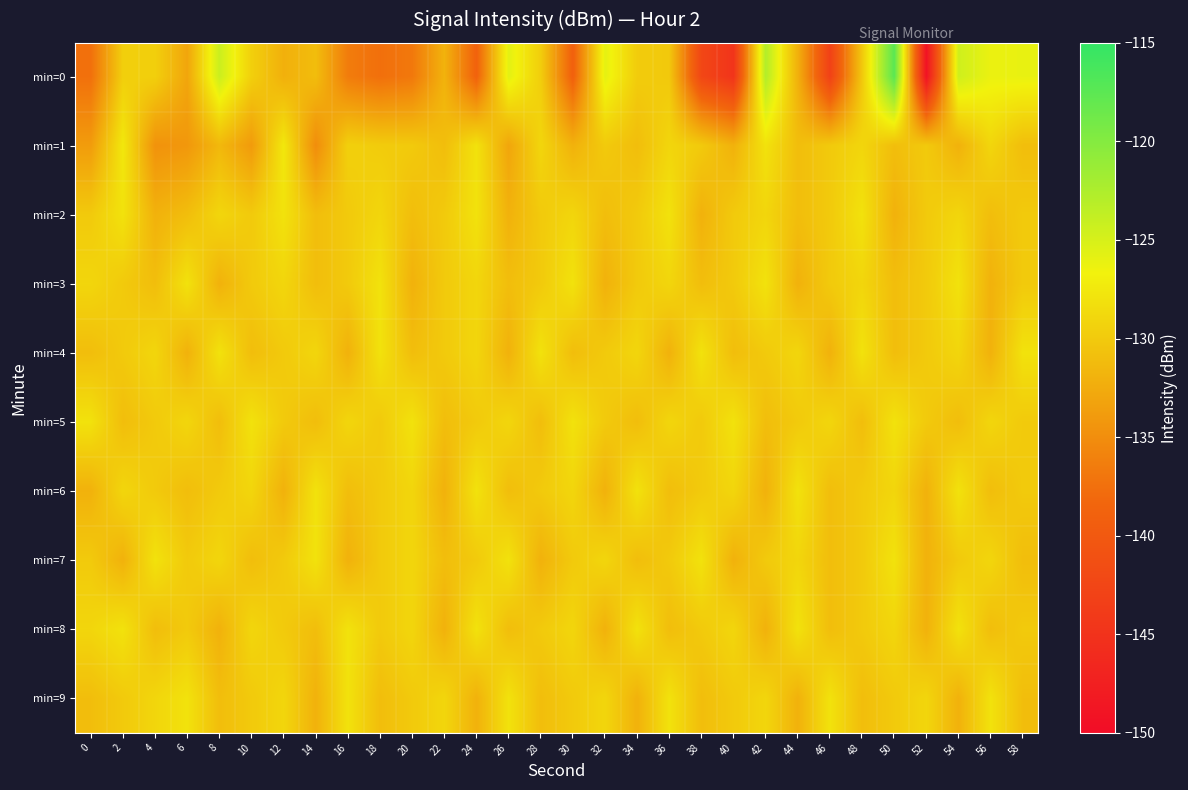

Reading left to right, transcribe all the data shown in this chart.

min=0: 0=-137.4	2=-129.6	4=-129.6	6=-133.0	8=-124.3	10=-129.5	12=-132.1	14=-131.1	16=-136.4	18=-137.5	20=-136.8	22=-131.9	24=-138.8	26=-125.8	28=-129.7	30=-139.0	32=-125.9	34=-129.8	36=-130.1	38=-142.3	40=-144.8	42=-122.8	44=-132.1	46=-143.1	48=-130.2	50=-117.4	52=-149.2	54=-124.5	56=-126.3	58=-126.1
min=1: 0=-133.8	2=-127.5	4=-134.6	6=-134.2	8=-131.5	10=-133.9	12=-127.5	14=-135.0	16=-129.5	18=-129.8	20=-130.0	22=-131.0	24=-128.0	26=-133.0	28=-129.0	30=-132.0	32=-130.0	34=-131.0	36=-129.0	38=-130.0	40=-132.0	42=-128.0	44=-131.0	46=-130.0	48=-129.0	50=-131.0	52=-130.0	54=-132.0	56=-129.0	58=-131.0
min=2: 0=-130.0	2=-128.0	4=-132.0	6=-131.0	8=-129.0	10=-130.0	12=-128.0	14=-131.0	16=-130.0	18=-129.0	20=-131.0	22=-130.0	24=-128.0	26=-132.0	28=-130.0	30=-129.0	32=-131.0	34=-130.0	36=-128.0	38=-132.0	40=-130.0	42=-129.0	44=-131.0	46=-130.0	48=-128.0	50=-132.0	52=-130.0	54=-129.0	56=-131.0	58=-130.0
min=3: 0=-129.0	2=-130.0	4=-131.0	6=-128.0	8=-132.0	10=-130.0	12=-129.0	14=-131.0	16=-130.0	18=-128.0	20=-132.0	22=-130.0	24=-129.0	26=-131.0	28=-130.0	30=-128.0	32=-132.0	34=-130.0	36=-129.0	38=-131.0	40=-130.0	42=-128.0	44=-132.0	46=-130.0	48=-129.0	50=-131.0	52=-130.0	54=-128.0	56=-132.0	58=-130.0
min=4: 0=-131.0	2=-130.0	4=-129.0	6=-132.0	8=-128.0	10=-131.0	12=-130.0	14=-129.0	16=-132.0	18=-128.0	20=-131.0	22=-130.0	24=-129.0	26=-132.0	28=-128.0	30=-131.0	32=-130.0	34=-129.0	36=-132.0	38=-128.0	40=-131.0	42=-130.0	44=-129.0	46=-132.0	48=-128.0	50=-131.0	52=-130.0	54=-129.0	56=-132.0	58=-128.0
min=5: 0=-128.0	2=-131.0	4=-130.0	6=-129.0	8=-131.0	10=-128.0	12=-130.0	14=-131.0	16=-129.0	18=-130.0	20=-128.0	22=-131.0	24=-130.0	26=-129.0	28=-131.0	30=-128.0	32=-130.0	34=-131.0	36=-129.0	38=-130.0	40=-128.0	42=-131.0	44=-130.0	46=-129.0	48=-131.0	50=-128.0	52=-130.0	54=-131.0	56=-129.0	58=-130.0
min=6: 0=-132.0	2=-129.0	4=-130.0	6=-131.0	8=-130.0	10=-129.0	12=-132.0	14=-128.0	16=-131.0	18=-130.0	20=-129.0	22=-132.0	24=-128.0	26=-131.0	28=-130.0	30=-129.0	32=-132.0	34=-128.0	36=-131.0	38=-130.0	40=-129.0	42=-132.0	44=-128.0	46=-131.0	48=-130.0	50=-129.0	52=-132.0	54=-128.0	56=-131.0	58=-130.0
min=7: 0=-130.0	2=-132.0	4=-128.0	6=-130.0	8=-129.0	10=-131.0	12=-130.0	14=-128.0	16=-132.0	18=-130.0	20=-129.0	22=-131.0	24=-130.0	26=-128.0	28=-132.0	30=-130.0	32=-129.0	34=-131.0	36=-130.0	38=-128.0	40=-132.0	42=-130.0	44=-129.0	46=-131.0	48=-130.0	50=-128.0	52=-132.0	54=-130.0	56=-129.0	58=-131.0
min=8: 0=-129.0	2=-128.0	4=-131.0	6=-130.0	8=-132.0	10=-129.0	12=-130.0	14=-131.0	16=-128.0	18=-130.0	20=-129.0	22=-132.0	24=-128.0	26=-131.0	28=-130.0	30=-129.0	32=-132.0	34=-128.0	36=-131.0	38=-130.0	40=-129.0	42=-132.0	44=-128.0	46=-131.0	48=-130.0	50=-129.0	52=-132.0	54=-128.0	56=-131.0	58=-130.0
min=9: 0=-131.0	2=-130.0	4=-129.0	6=-128.0	8=-131.0	10=-130.0	12=-129.0	14=-132.0	16=-128.0	18=-131.0	20=-130.0	22=-129.0	24=-132.0	26=-128.0	28=-131.0	30=-130.0	32=-129.0	34=-132.0	36=-128.0	38=-131.0	40=-130.0	42=-129.0	44=-132.0	46=-128.0	48=-131.0	50=-130.0	52=-129.0	54=-132.0	56=-128.0	58=-131.0